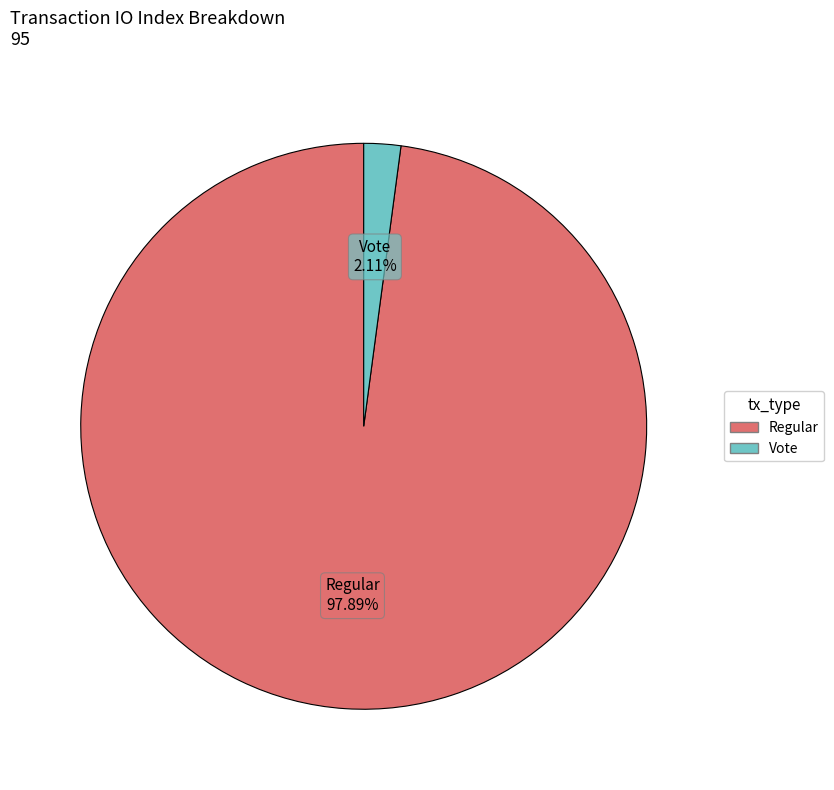

Does any single category account for the majority?

Yes